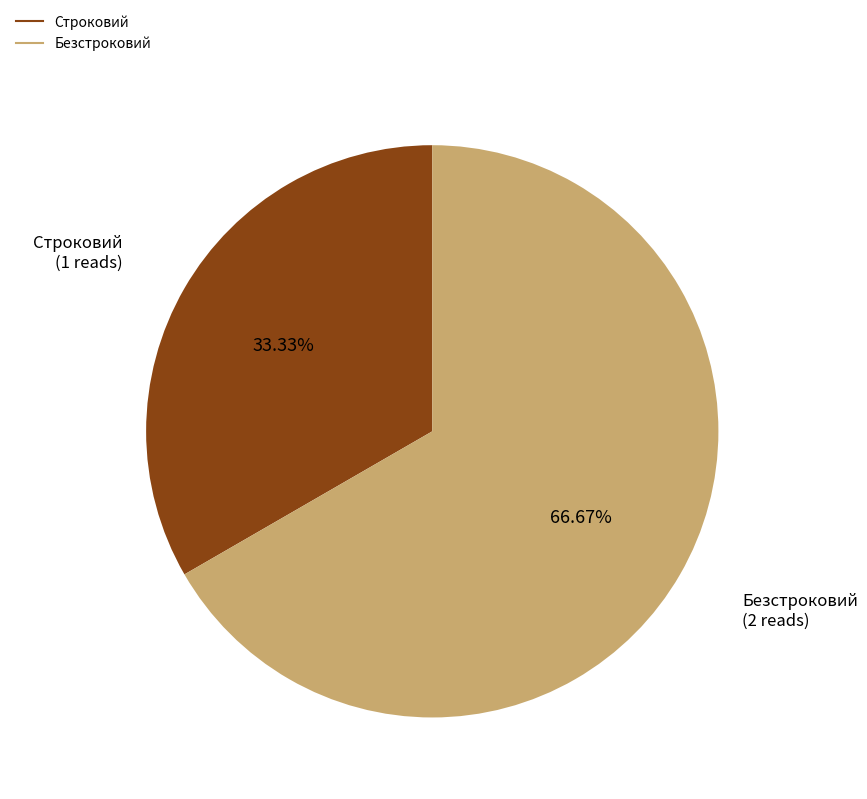

Which category has the biggest portion of the pie?

Безстроковий